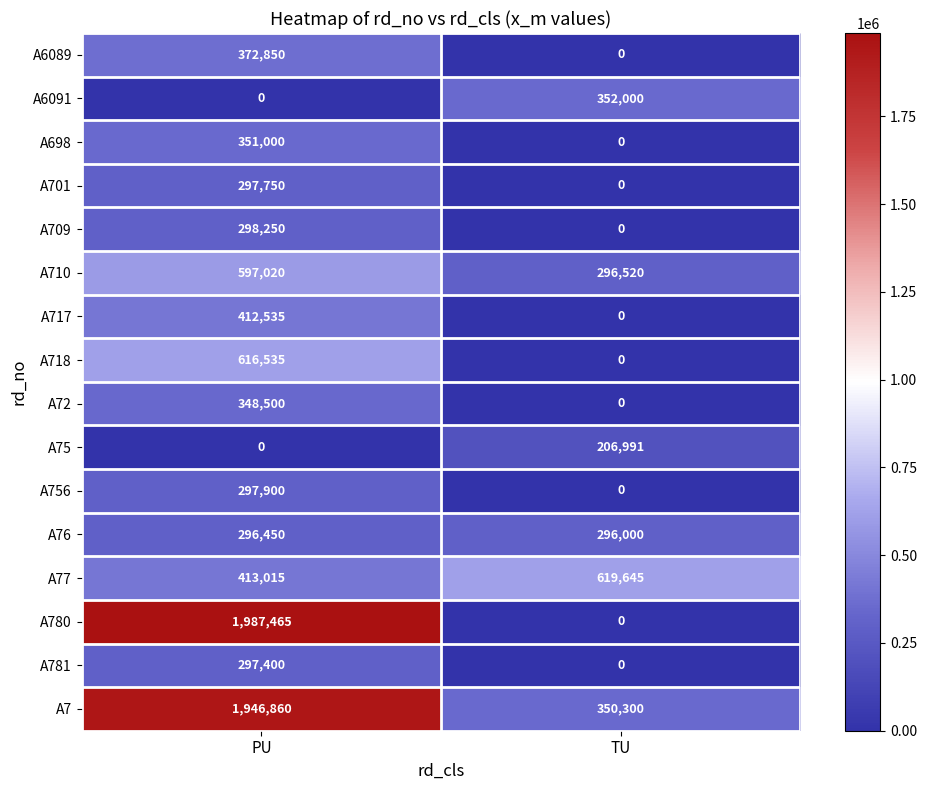

Rank the series by their maximum value, from lowest to highest.

A75, A76, A781, A701, A756, A709, A72, A698, A6091, A6089, A717, A710, A718, A77, A7, A780